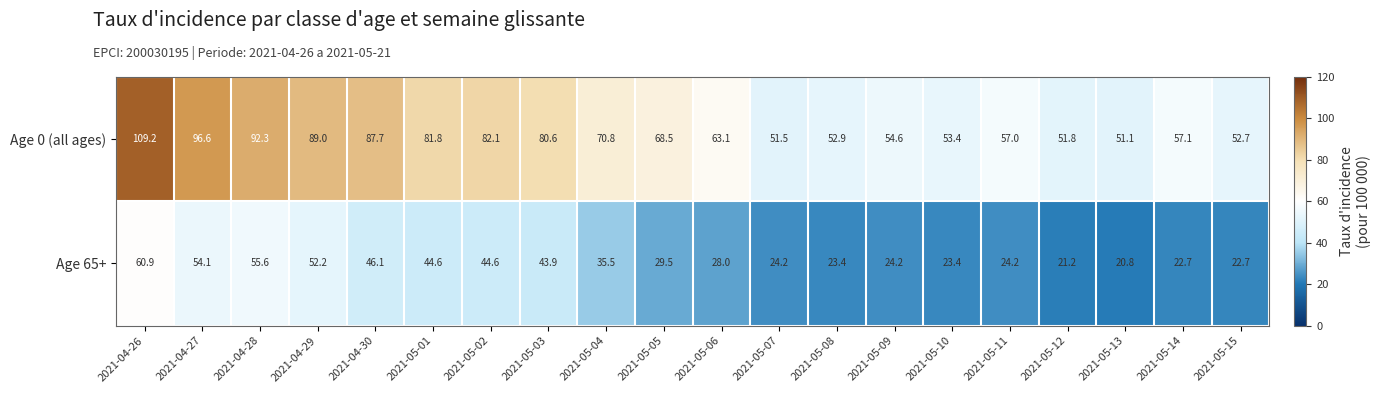

What is the sum of the Age 0 (all ages) values at 2021-05-14 and 2021-04-29?

146.1